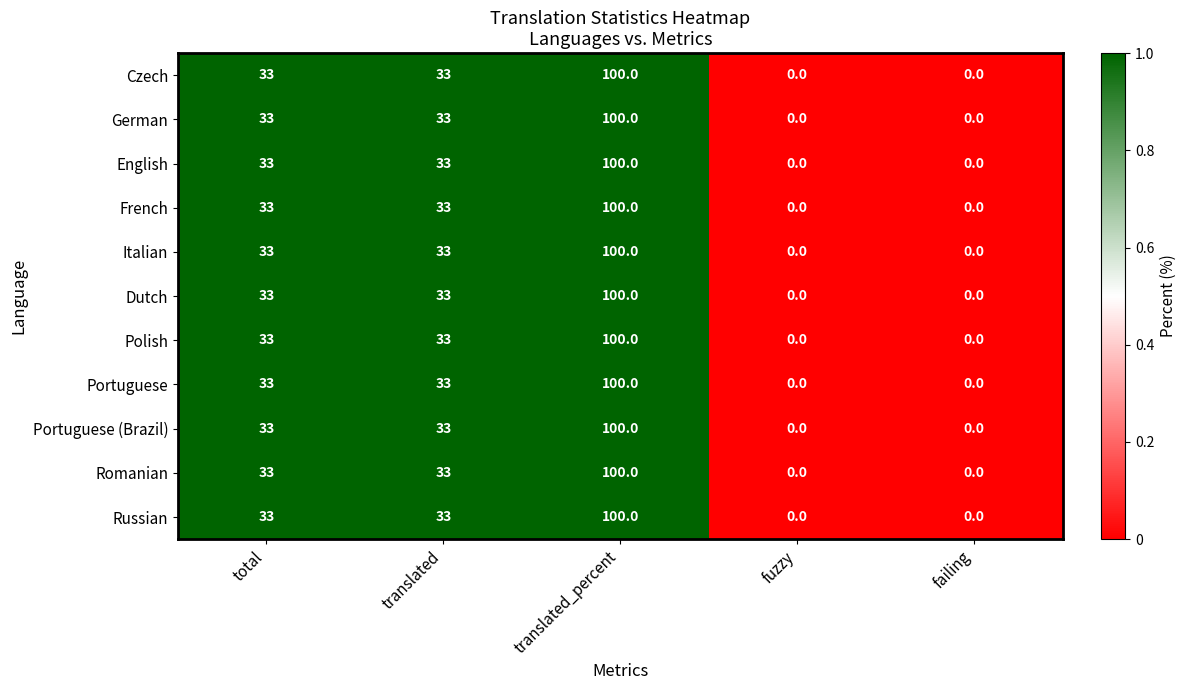

How many distinct data groups are displayed?

11